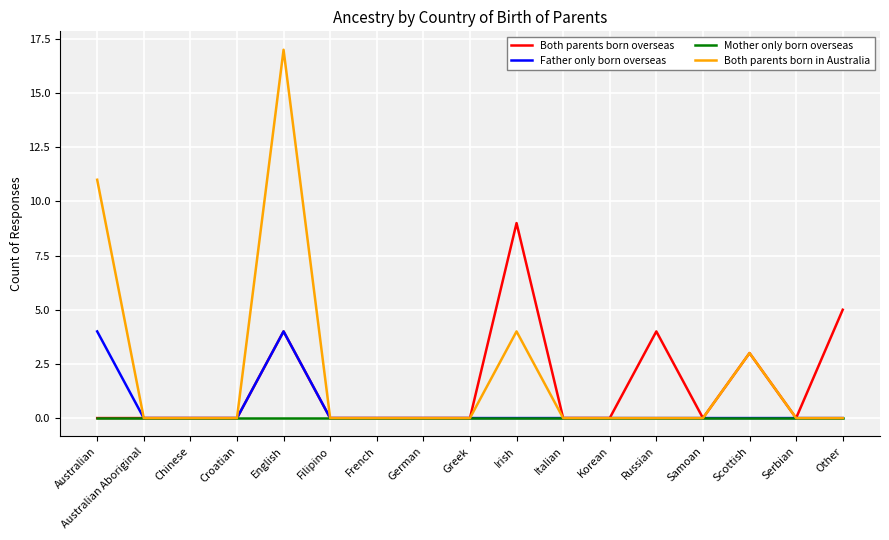

List the series in order of their peak value, highest first.

Both parents born in Australia, Both parents born overseas, Father only born overseas, Mother only born overseas